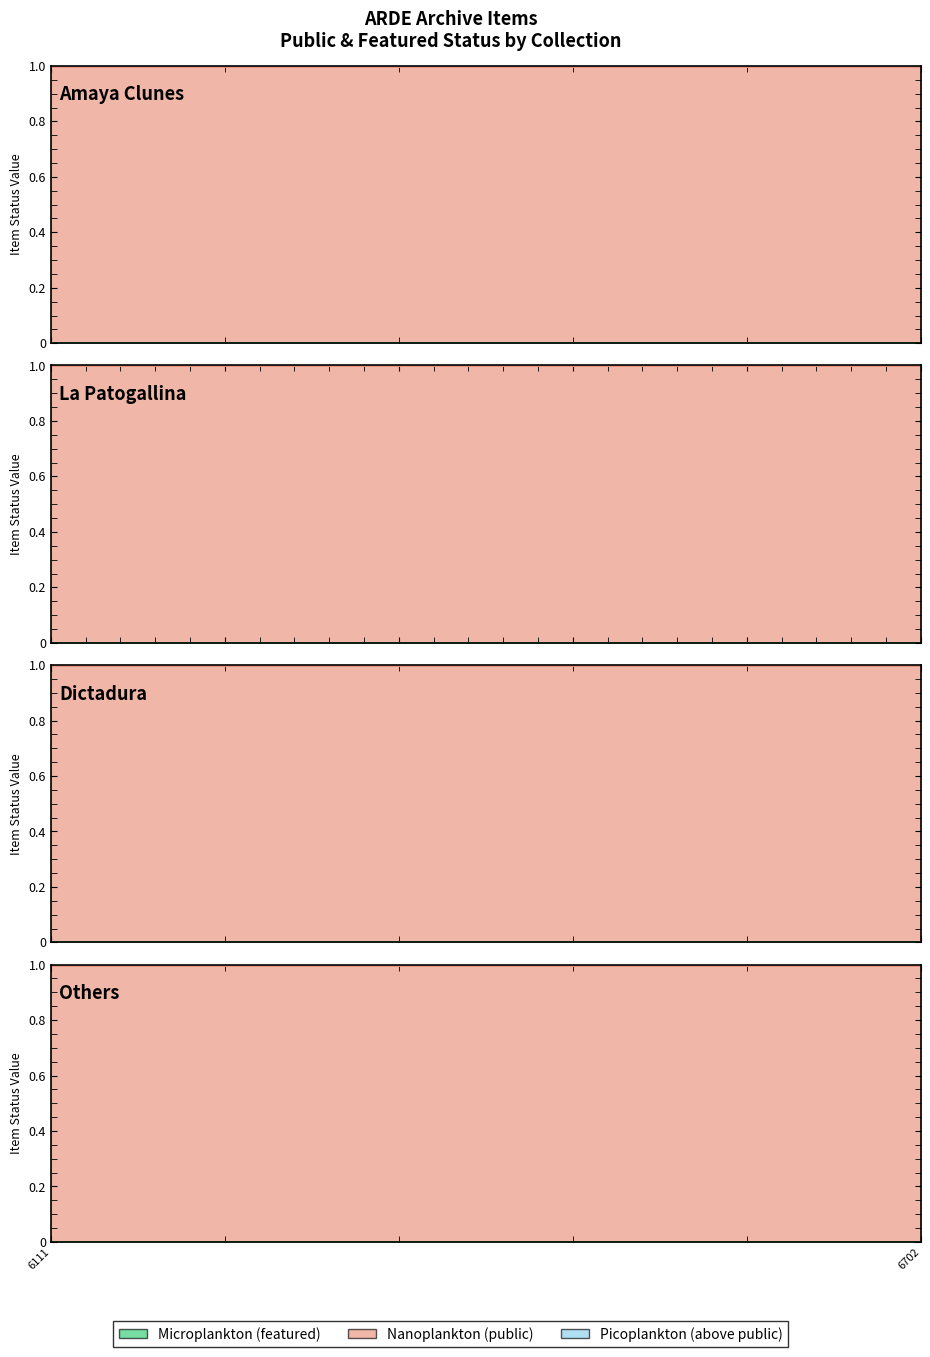

Does the chart display data point markers on the line(s)?

No